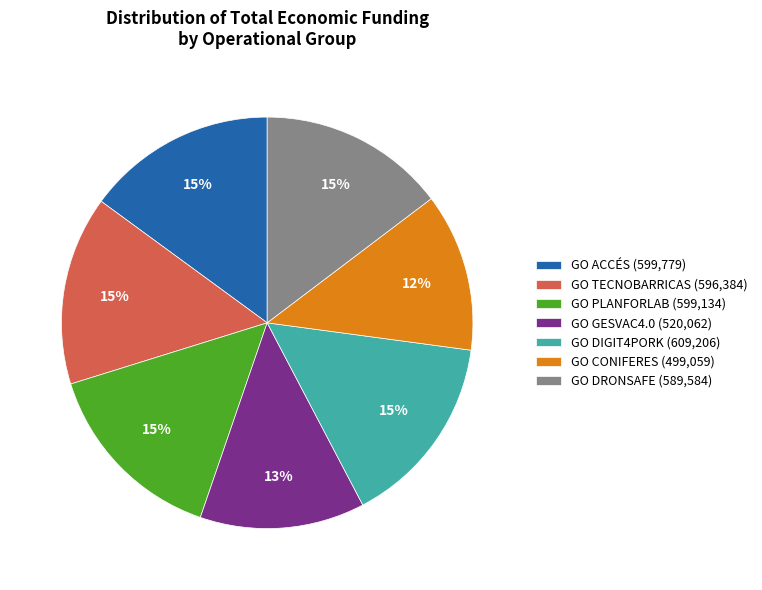

Is the sum of GO CONIFERES (499,059) and GO PLANFORLAB (599,134) greater than half?

No